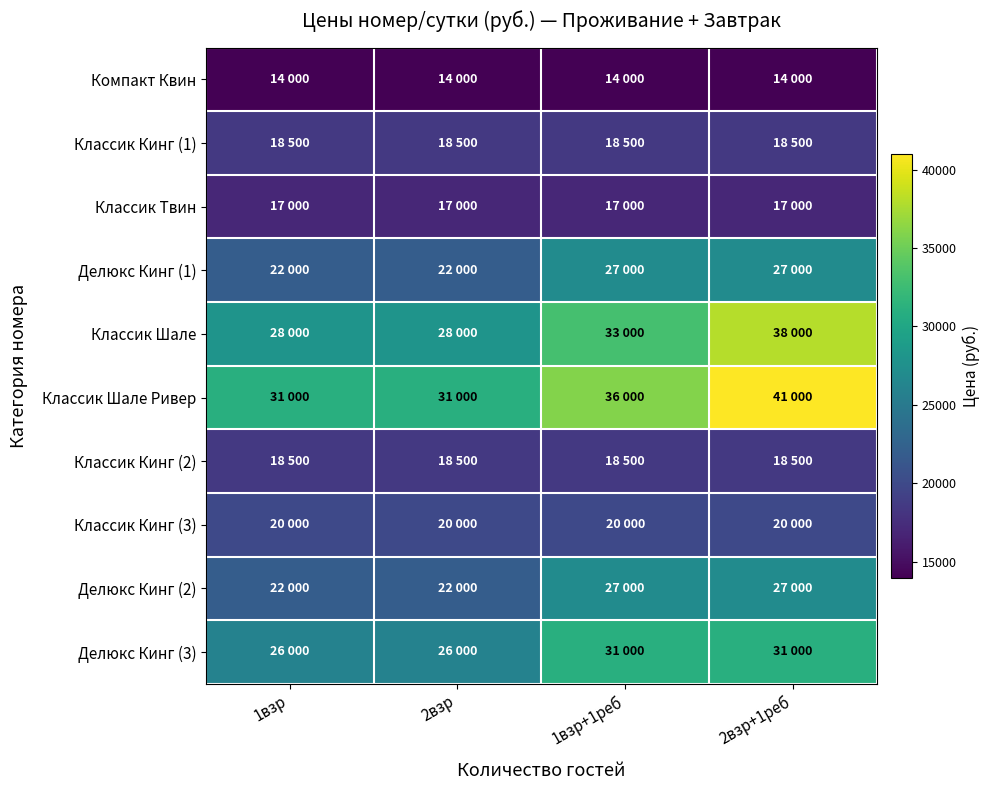

Rank the series by their maximum value, from highest to lowest.

Классик Шале Ривер, Классик Шале, Делюкс Кинг (3), Делюкс Кинг (1), Делюкс Кинг (2), Классик Кинг (3), Классик Кинг (1), Классик Кинг (2), Классик Твин, Компакт Квин